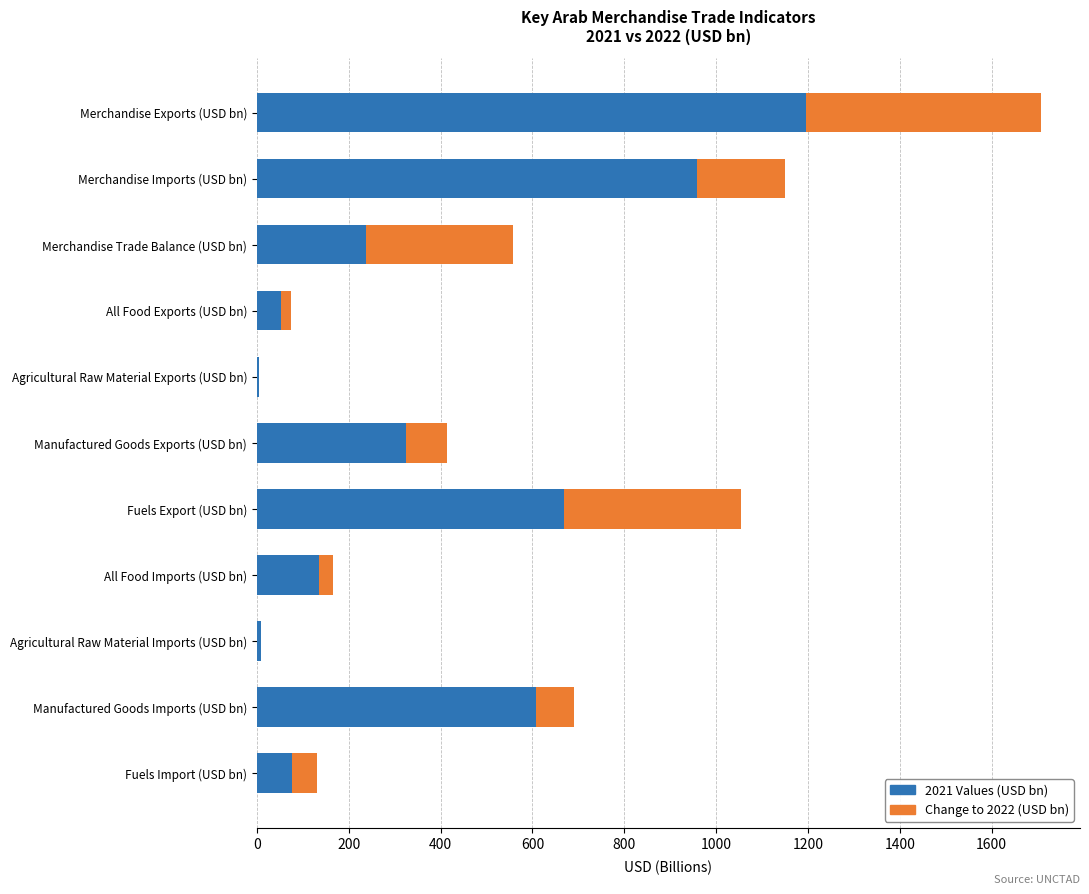

At which category is the sum across all series the highest?

Merchandise Exports (USD bn)